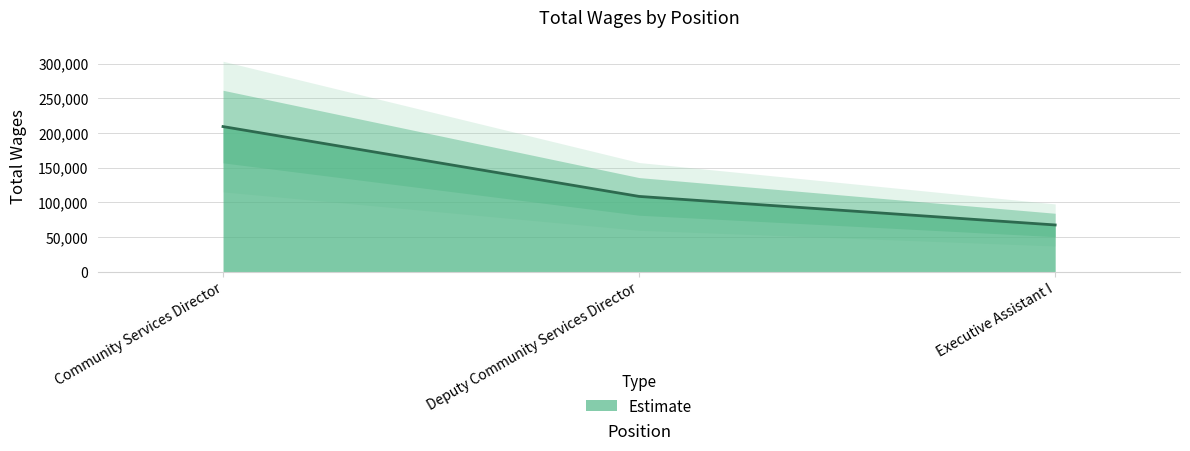

What is the maximum value shown in the chart?

209437